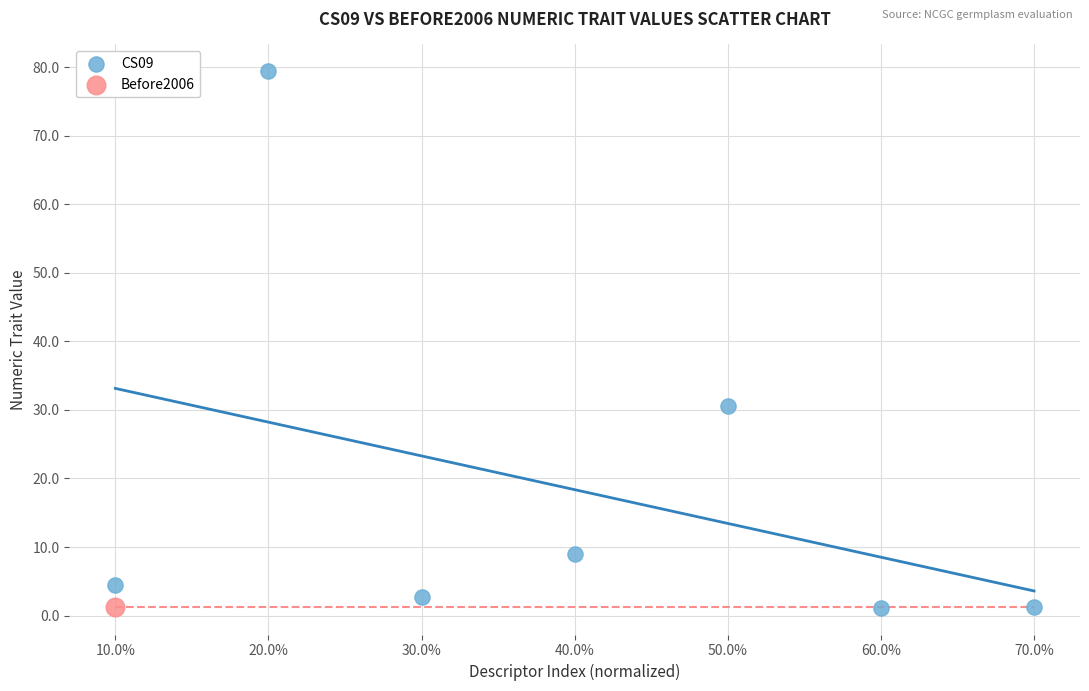

What are all the series names shown in the legend?

CS09, Before2006